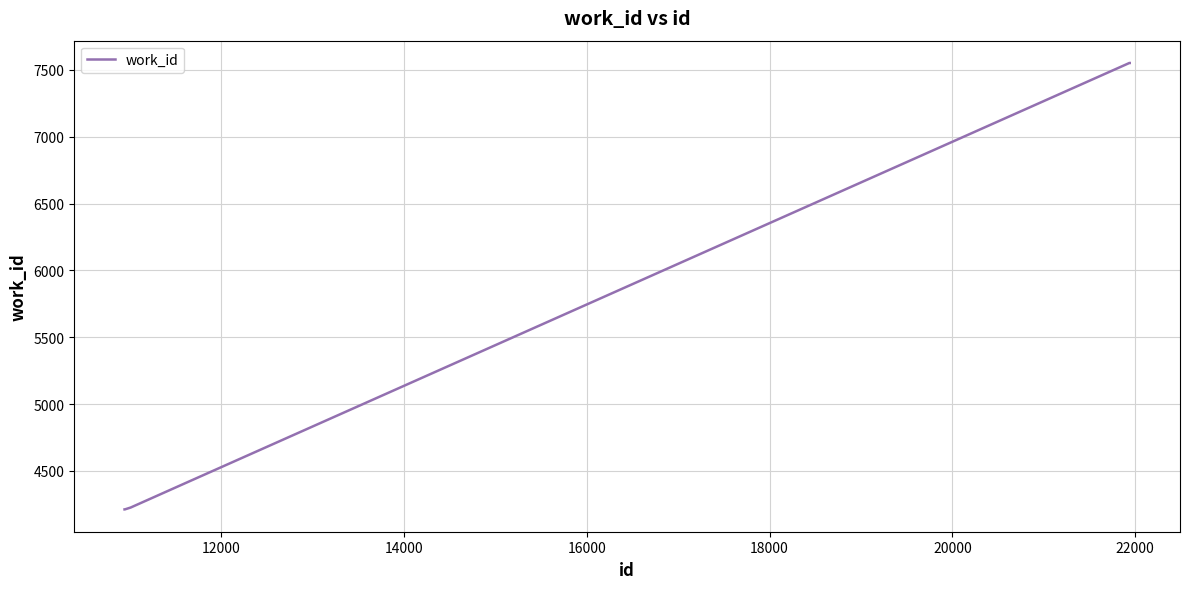

What is the minimum value shown in the chart?

4212